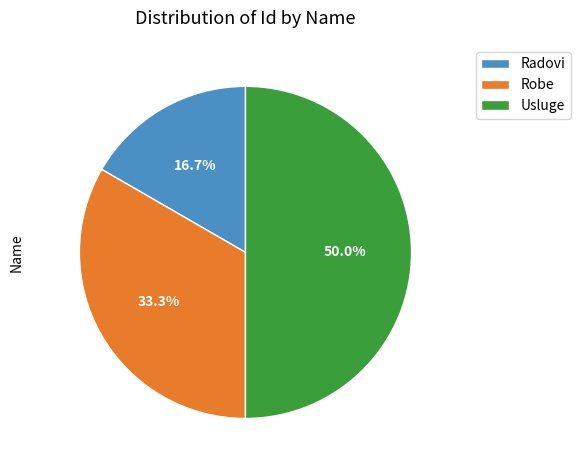

Does Robe account for over 50% of the chart?

No